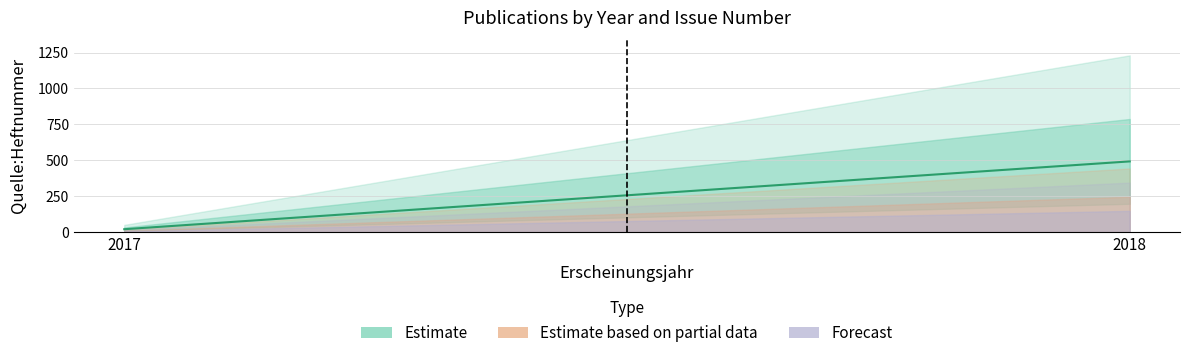

True or false: the data shows 3 at 2017.

False